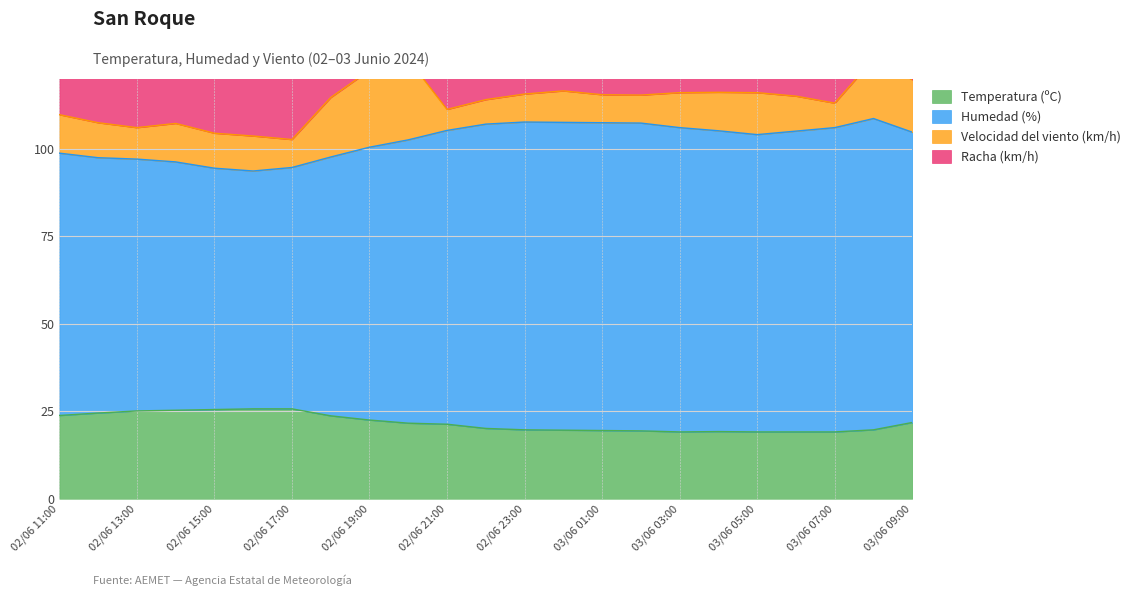

What is the lowest value of the Temperatura (ºC) series?

19.1